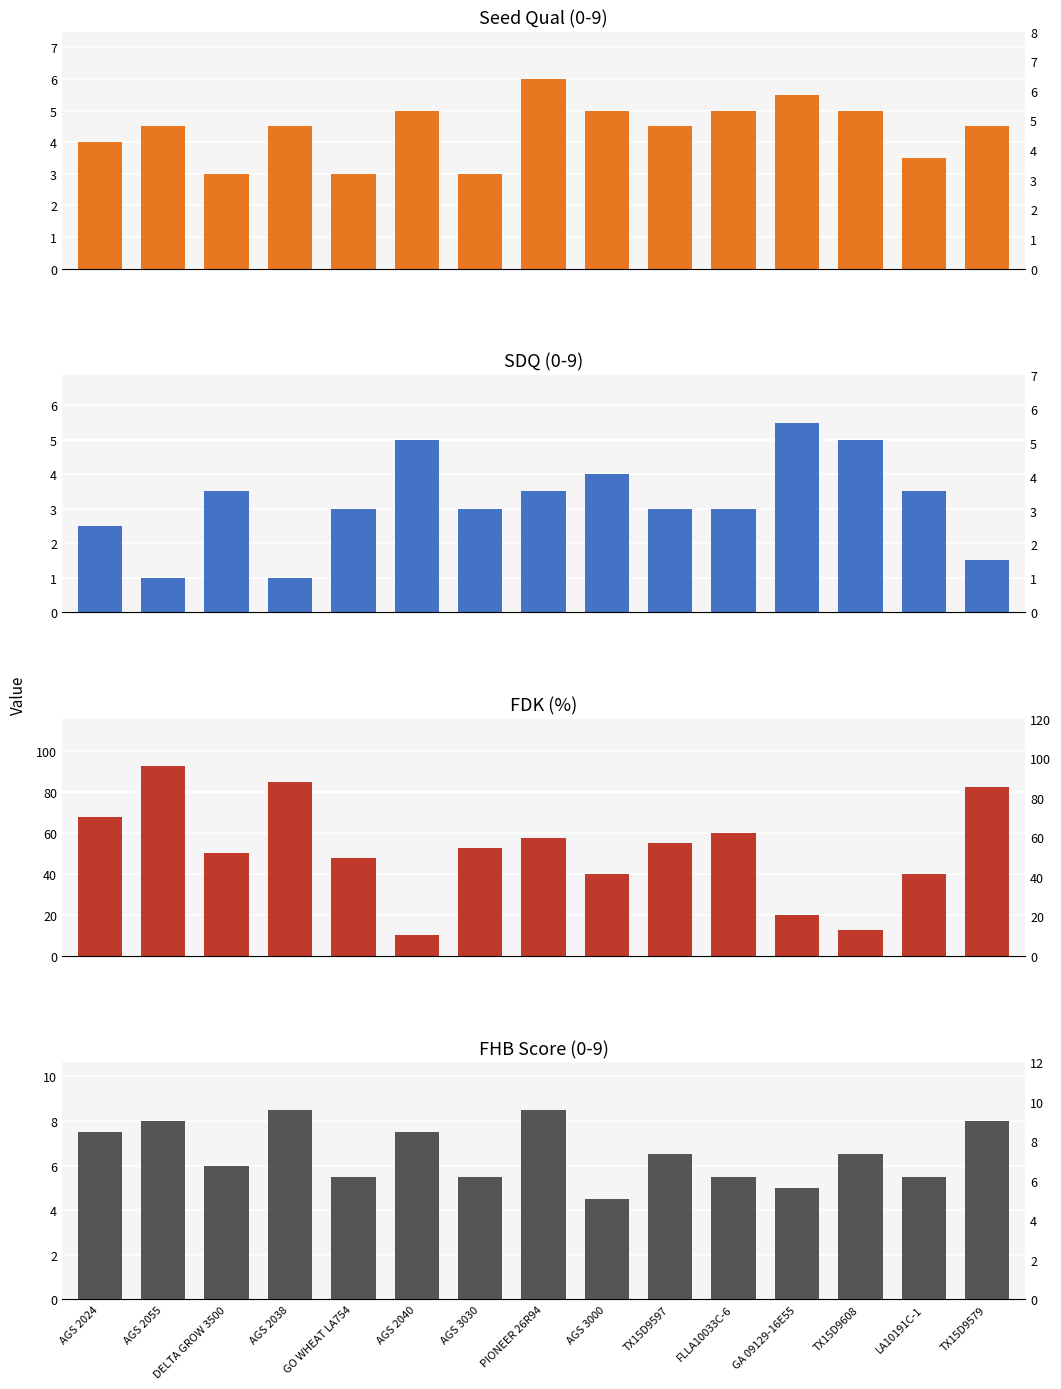

What is the difference between the second highest and minimum values in the FDK series?

75.0